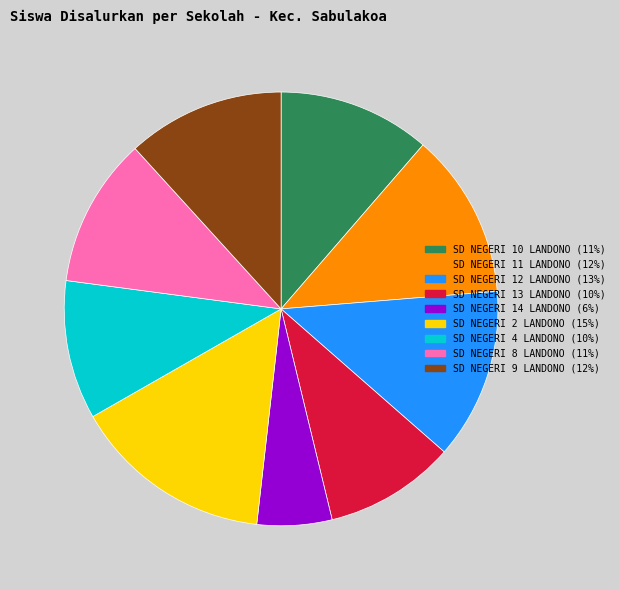

Count the number of slices in the pie.

9